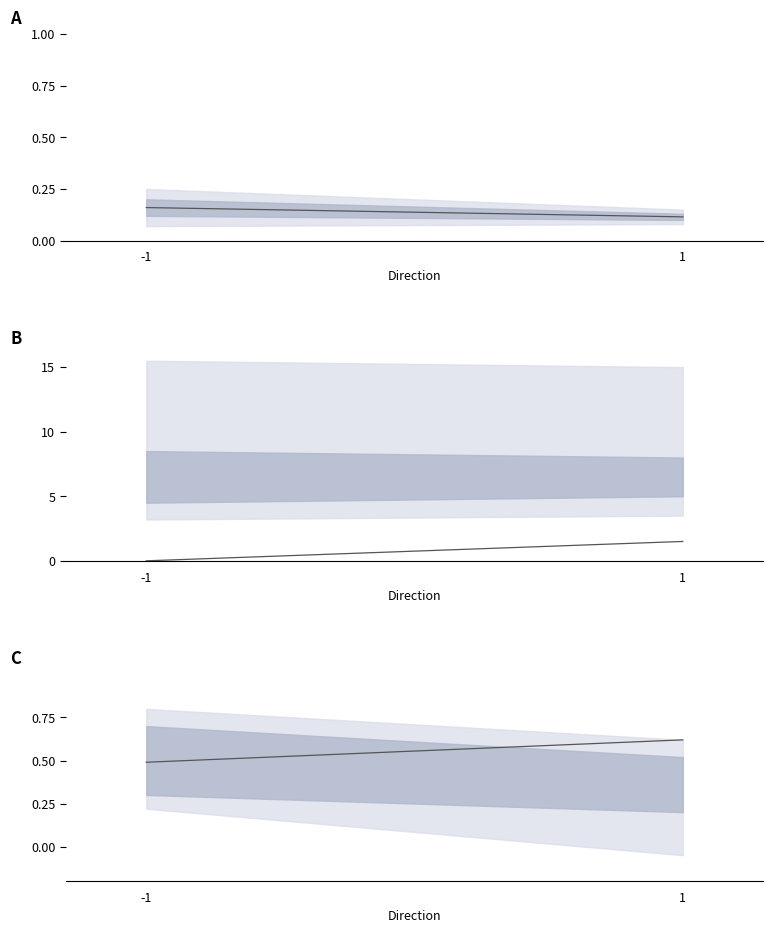

Is it true that valid_mainchain mean equals 0.2 at -1?

True